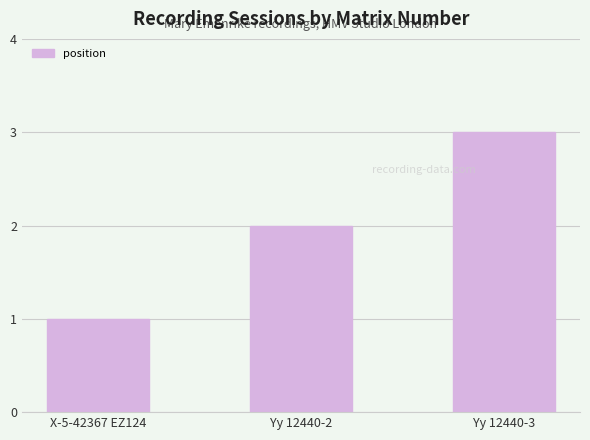

Is it true that the value at X-5-42367 EZ124 is 1?

True